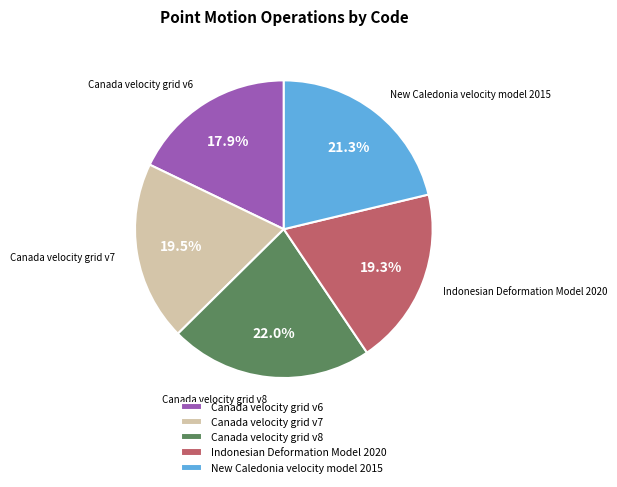

True or false: New Caledonia velocity model 2015 accounts for 10% of the total.

False